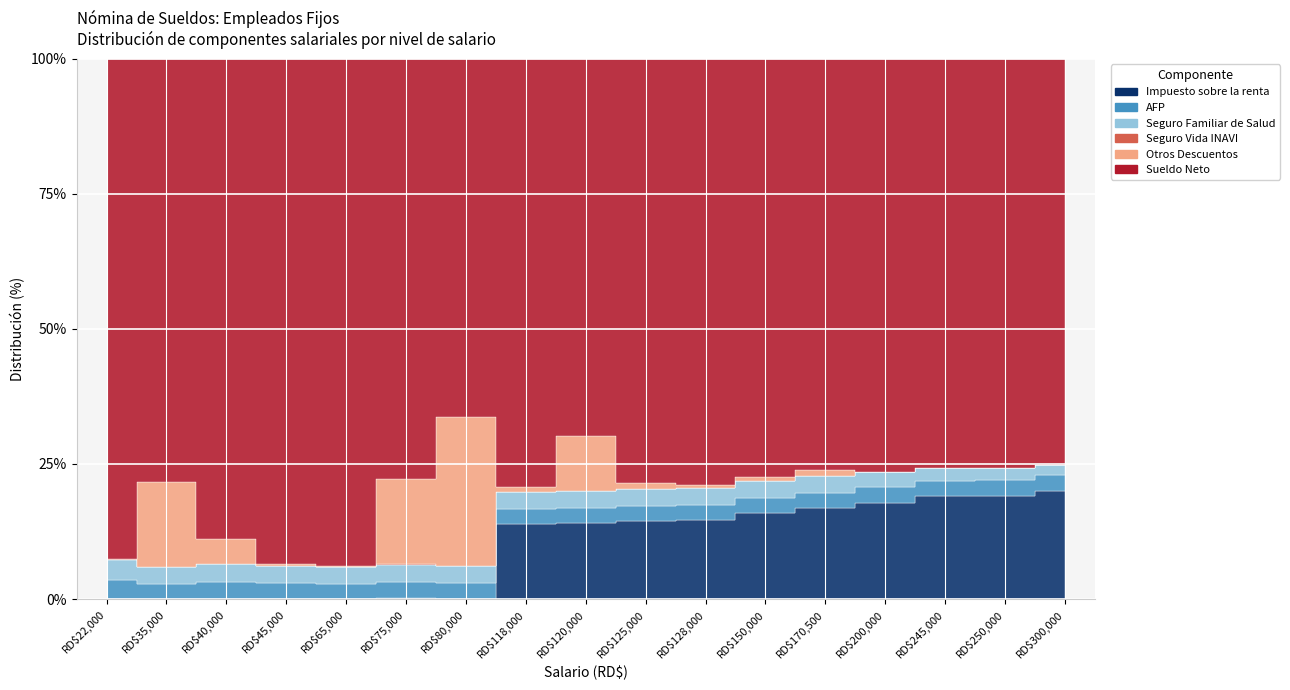

Which series has the largest total across all categories?

Sueldo Neto